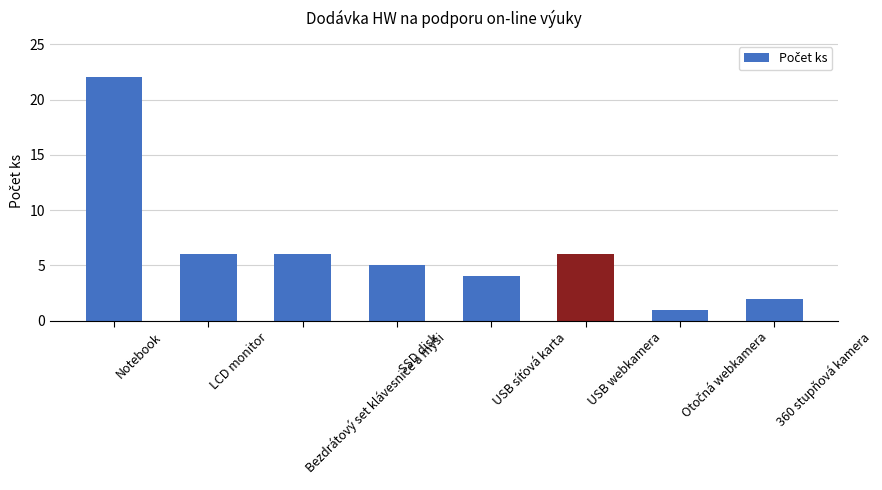

Are the bars grouped side by side (vs. stacked)?

No